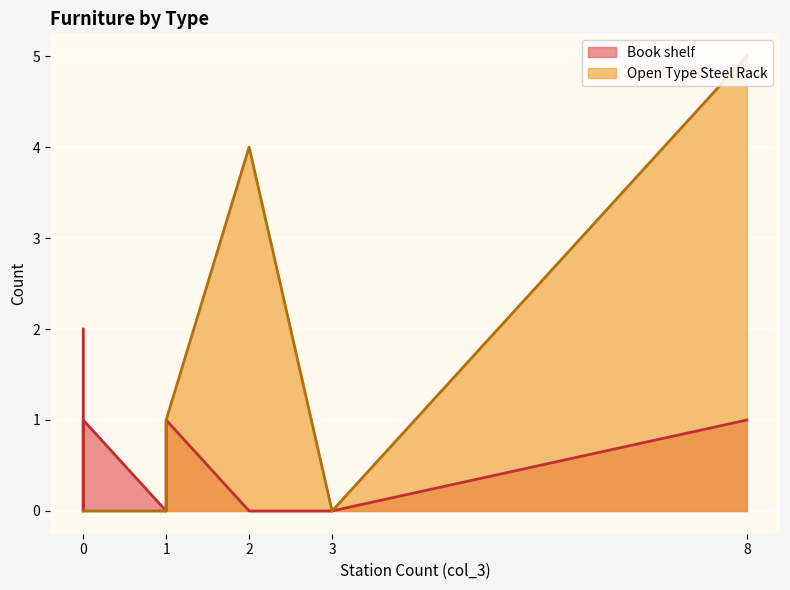

The value of Book shelf at 1 is 2. True or false?

False